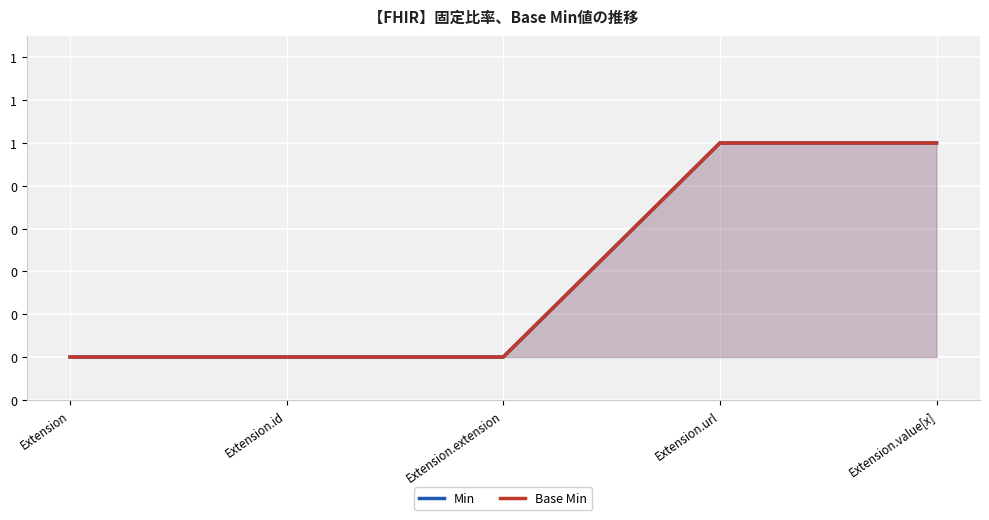

What position from the left is Extension.value[x]?

5